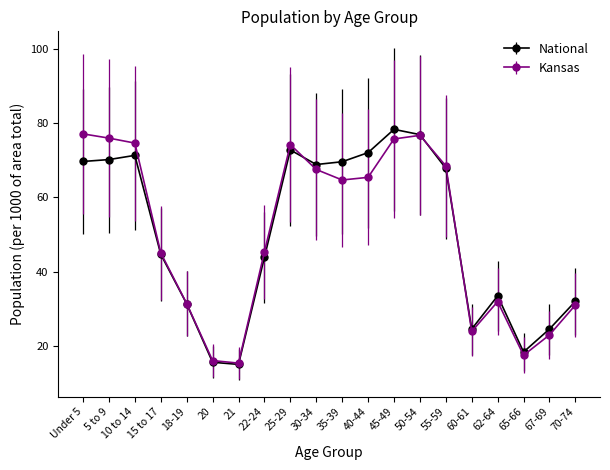

How many data points in Kansas are less than 64?

10